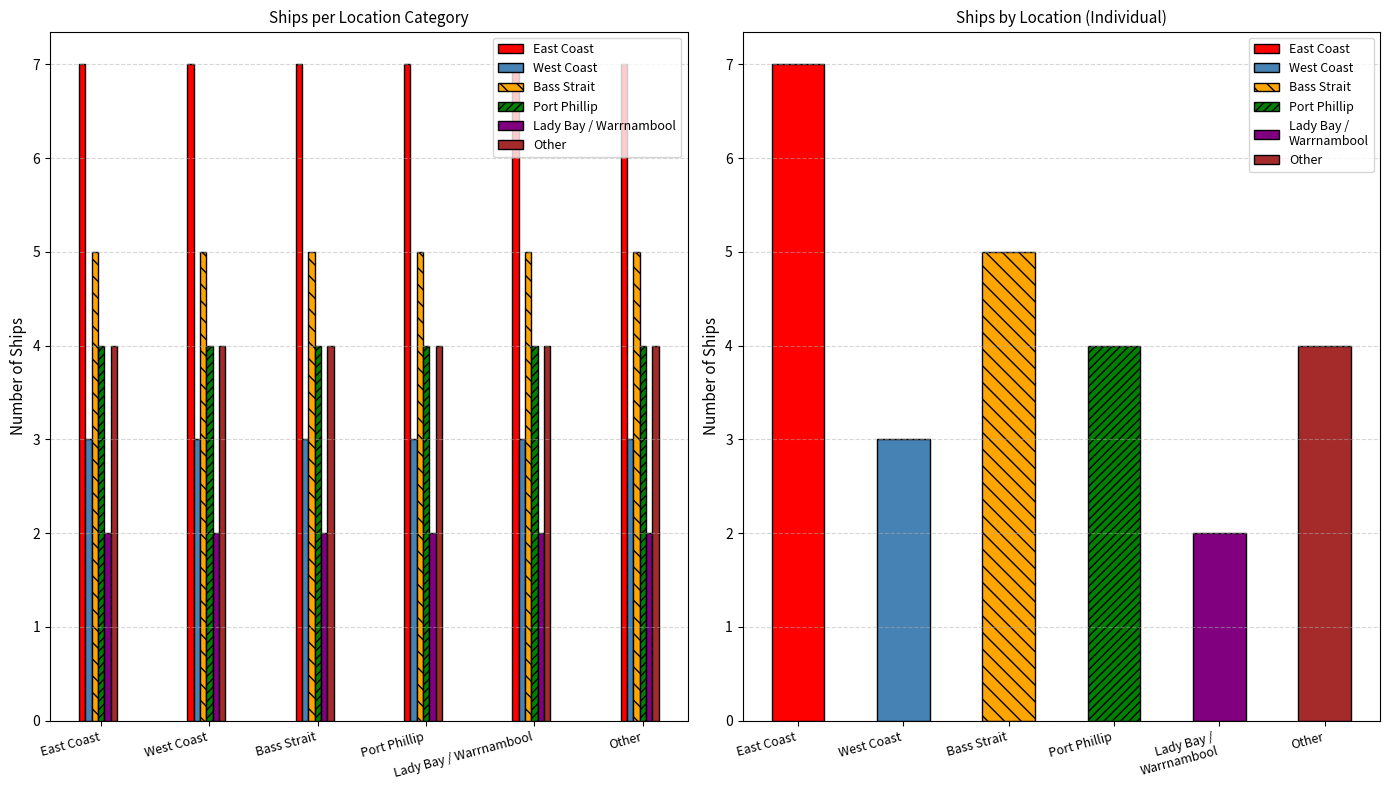

What is the value of the West Coast bar at the 3rd from the left?

3